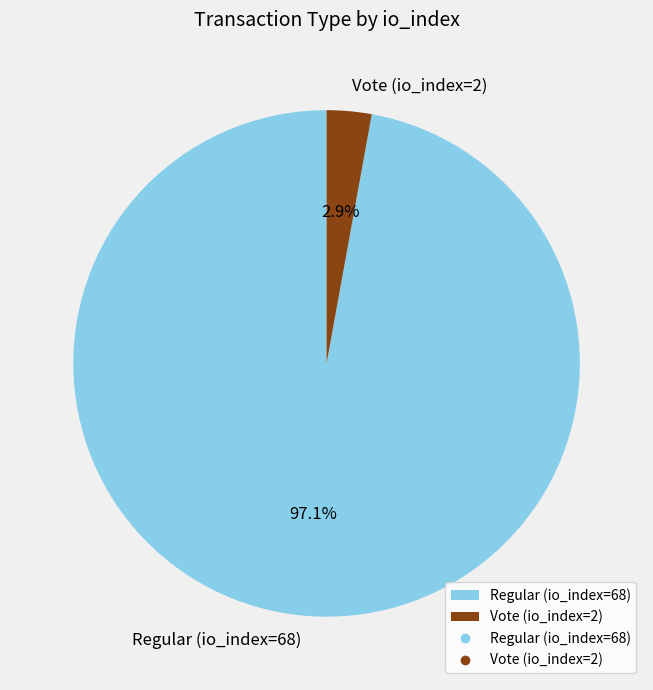

Which has a higher value, Regular (io_index=68) or Vote (io_index=2)?

Regular (io_index=68)